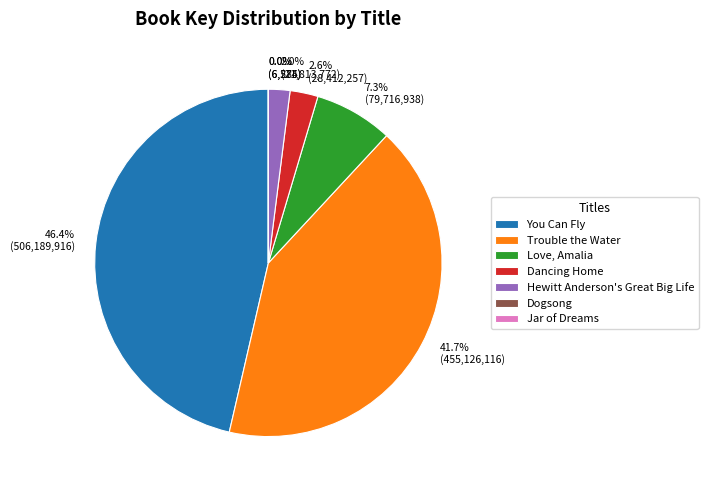

What is the largest slice in the pie chart?

You Can Fly